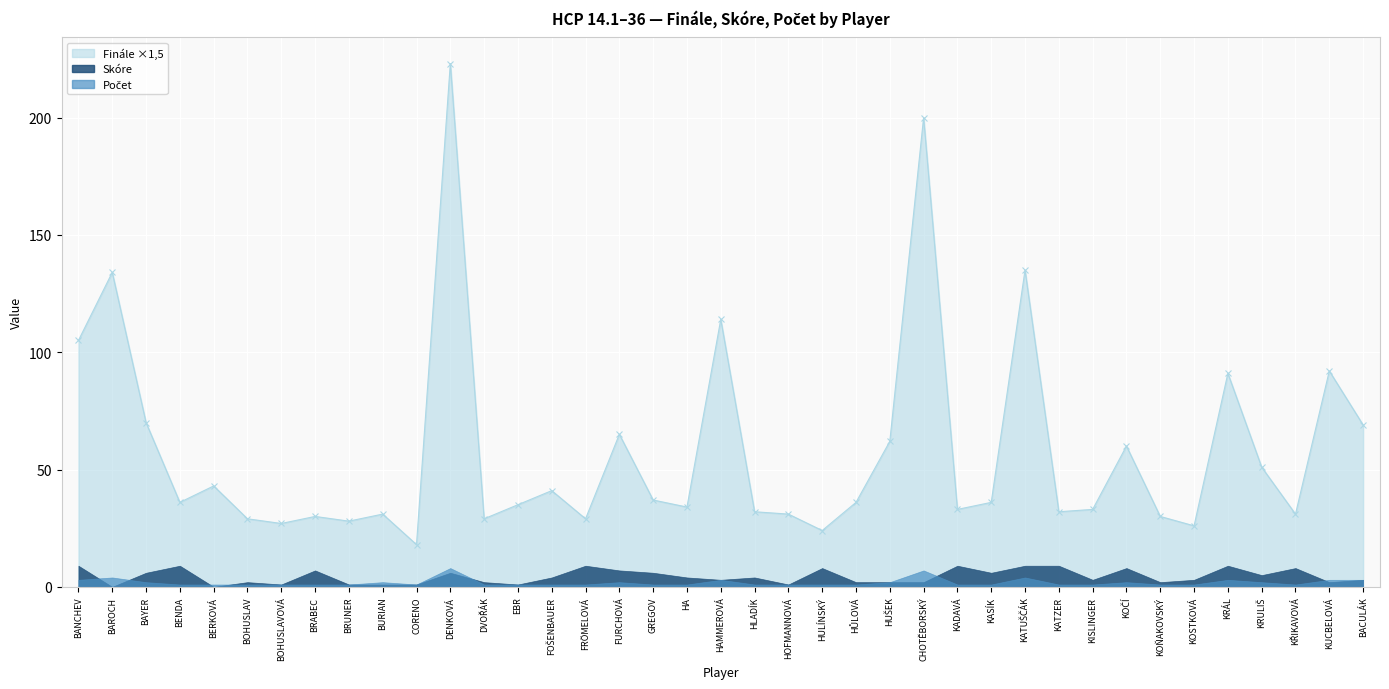

Count the number of categories in the chart.

39